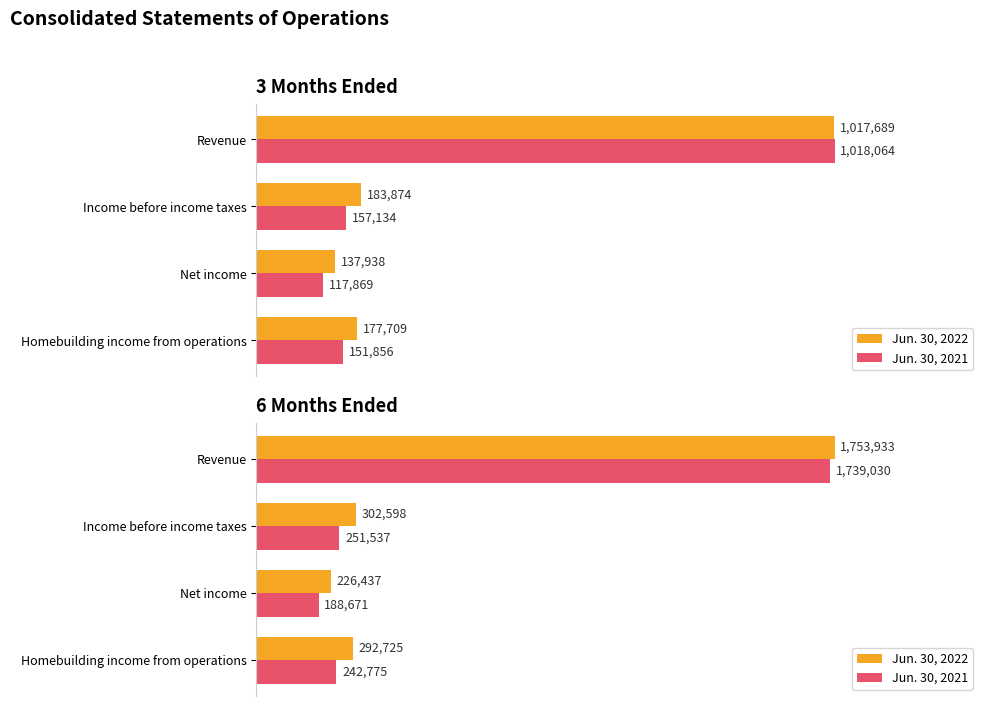

How many values in the Jun. 30, 2021 series are below 251537?

2